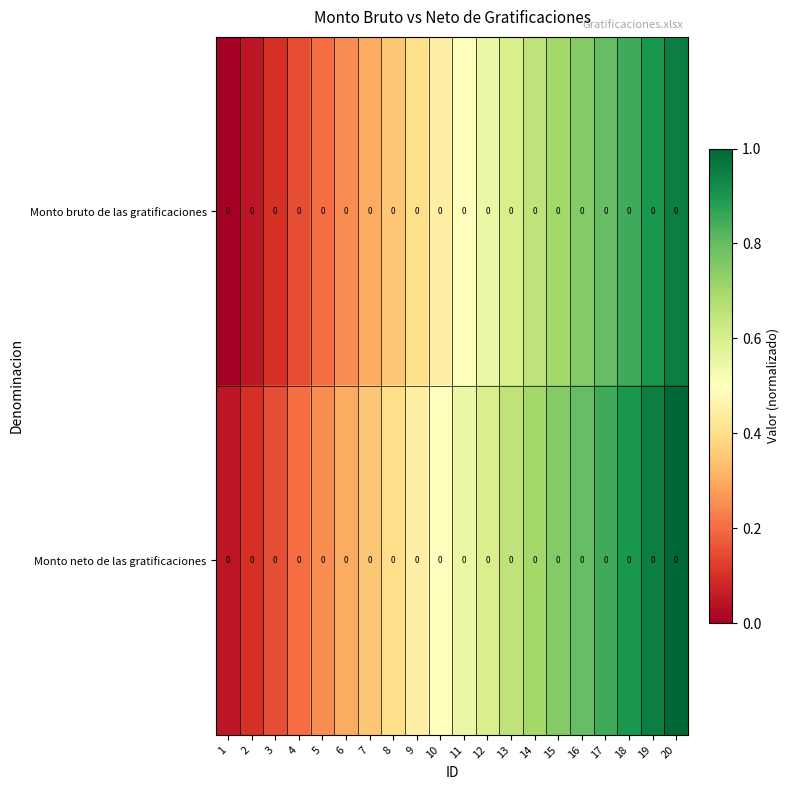

Reading right to left, what are all the values shown in this chart?

Monto bruto de las gratificaciones: 20=0.0	19=0.0	18=0.0	17=0.0	16=0.0	15=0.0	14=0.0	13=0.0	12=0.0	11=0.0	10=0.0	9=0.0	8=0.0	7=0.0	6=0.0	5=0.0	4=0.0	3=0.0	2=0.0	1=0.0
Monto neto de las gratificaciones: 20=0.0	19=0.0	18=0.0	17=0.0	16=0.0	15=0.0	14=0.0	13=0.0	12=0.0	11=0.0	10=0.0	9=0.0	8=0.0	7=0.0	6=0.0	5=0.0	4=0.0	3=0.0	2=0.0	1=0.0